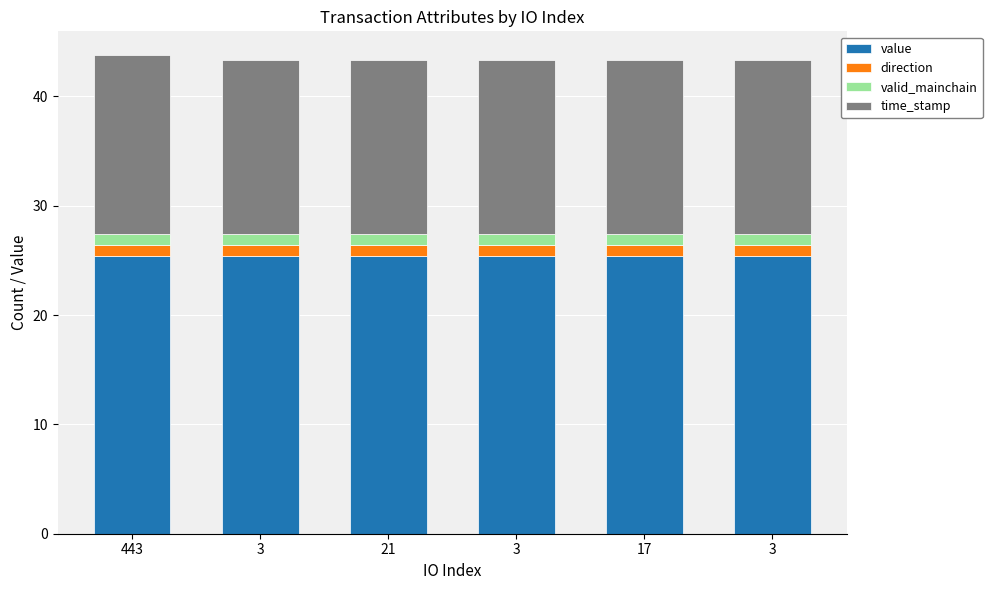

Does the chart contain any negative values?

No